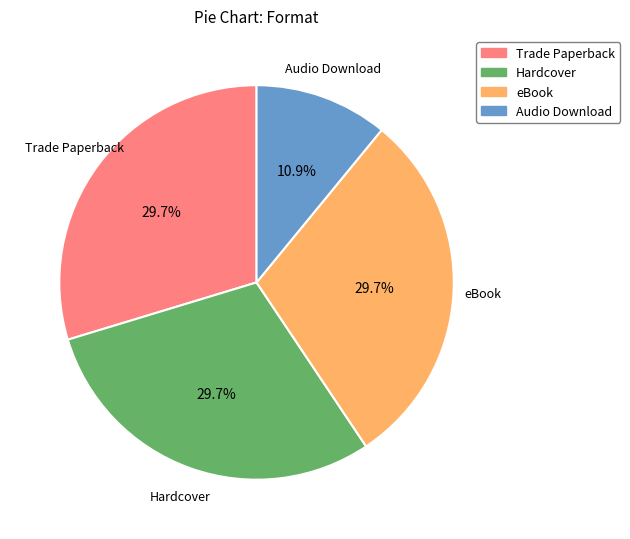

To the nearest percent, what is the difference between the Audio Download and Hardcover slice percentages?

19%